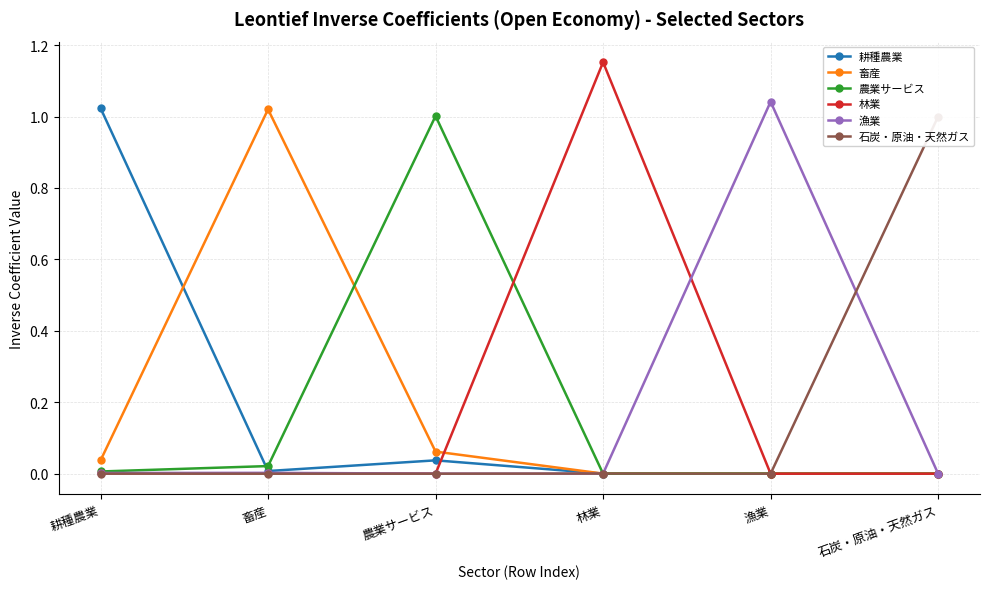

Count the number of categories in the chart.

6